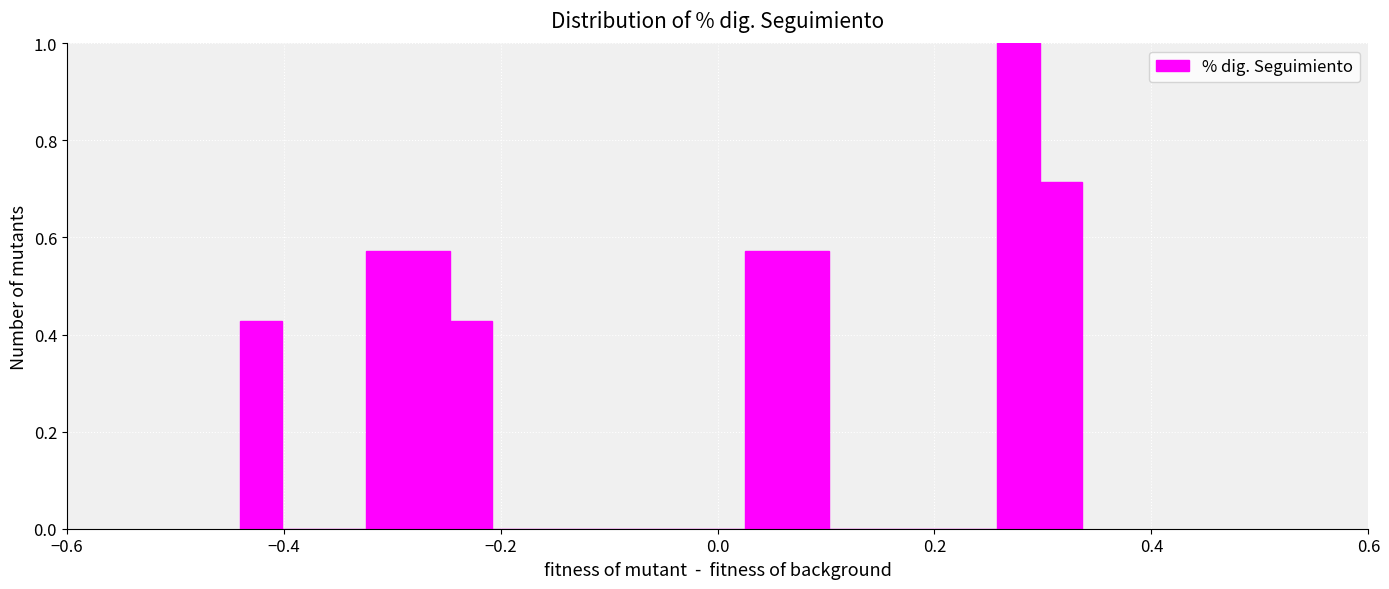

Around what value on the x-axis is the tallest bar? Give the approximate position of its centre, as read against the axis.

0.28